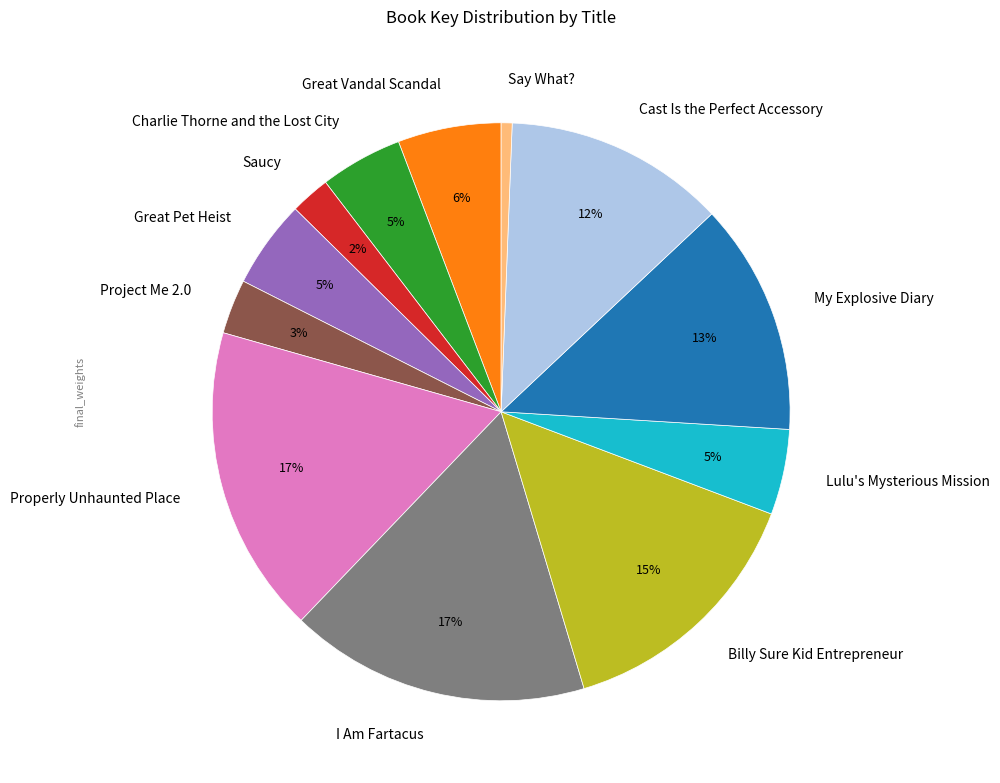

Is the sum of Saucy and Charlie Thorne and the Lost City greater than half?

No